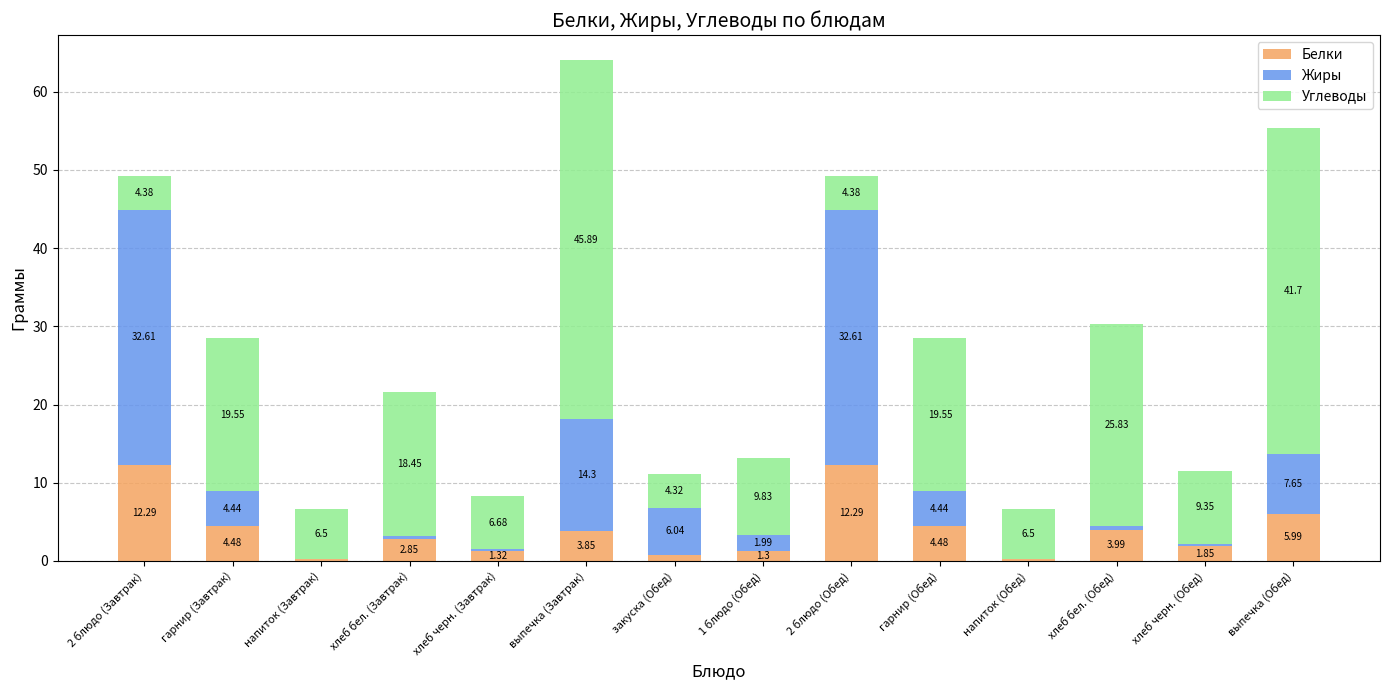

Are the bars grouped side by side (vs. stacked)?

No